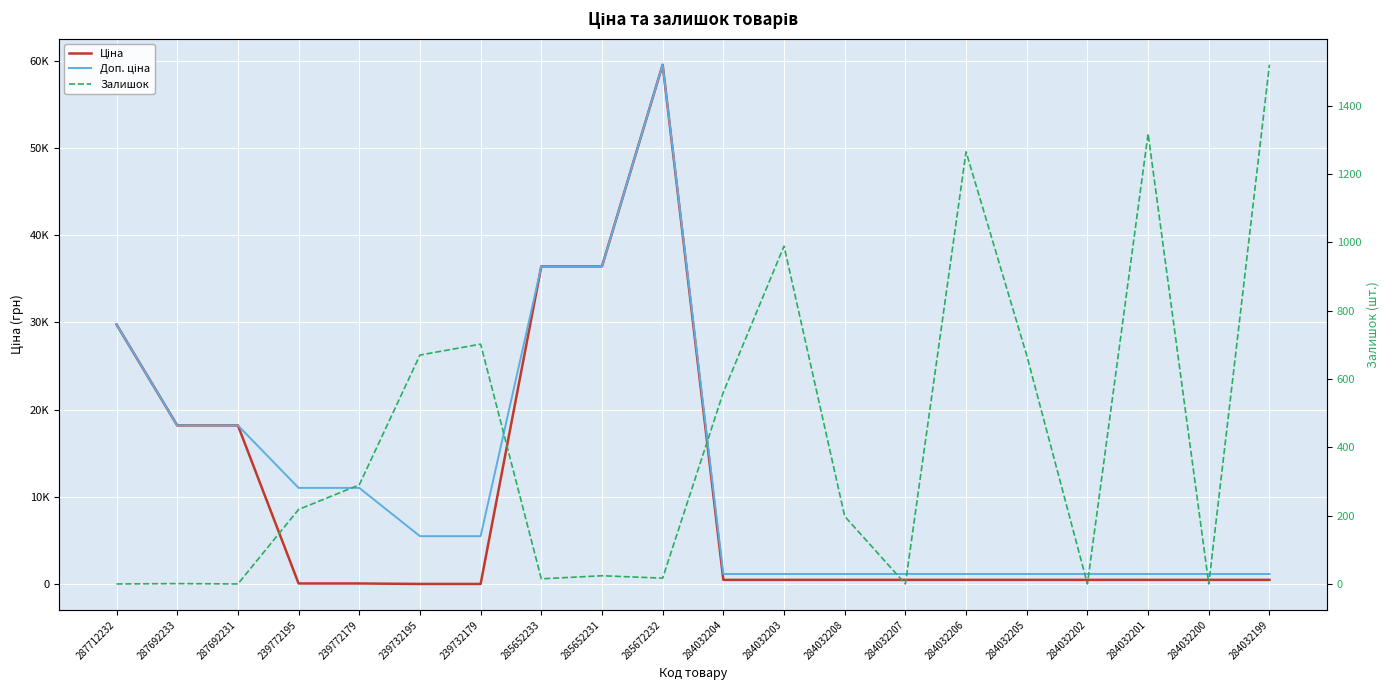

Is it true that Ціна equals 131.8 at 284032206?

False